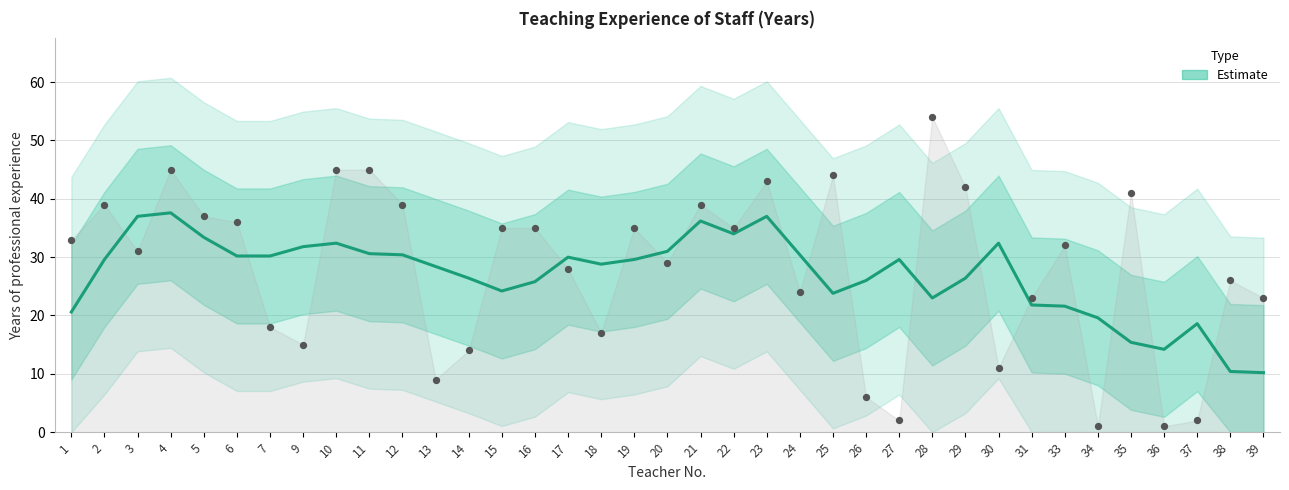

Which has a higher value, 19 or 28?

19